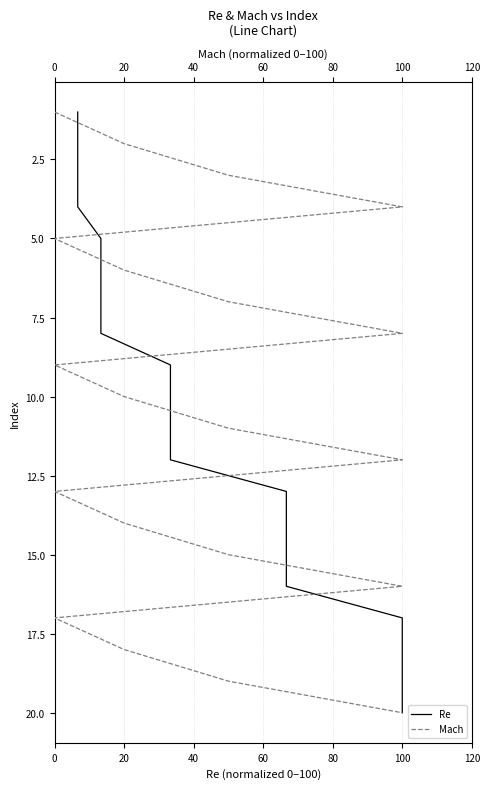

What is the greatest value displayed?

20